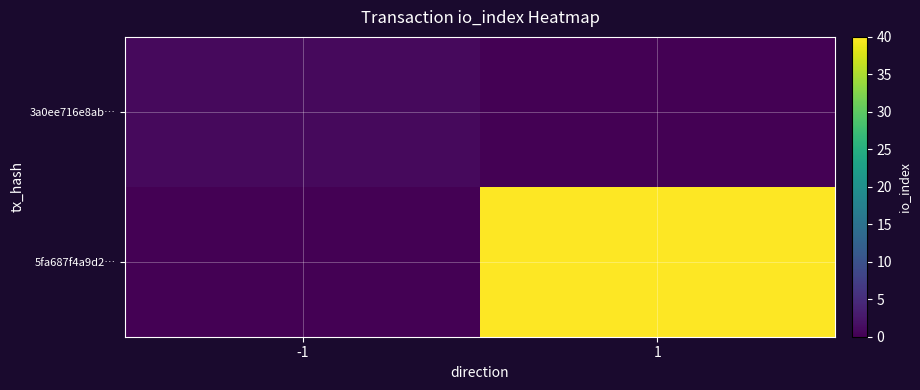

List the series in order of their peak value, highest first.

5fa687f4a9d2…, 3a0ee716e8ab…